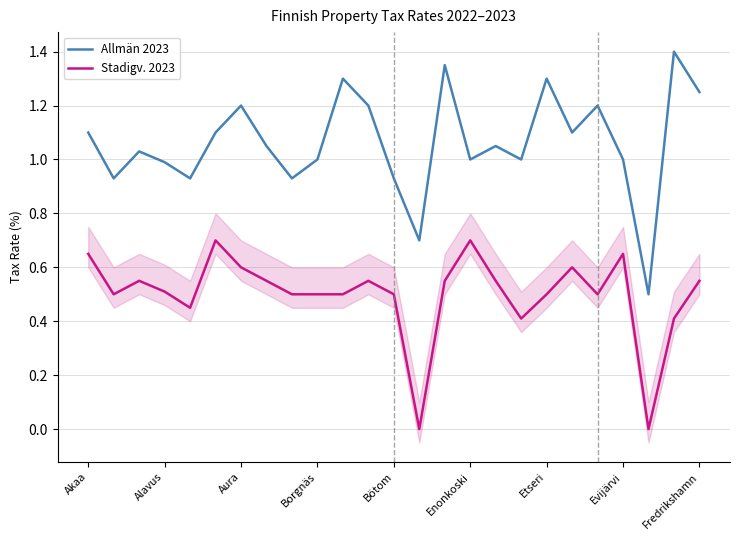

At which label is Allmän 2023 closest to 0?

22